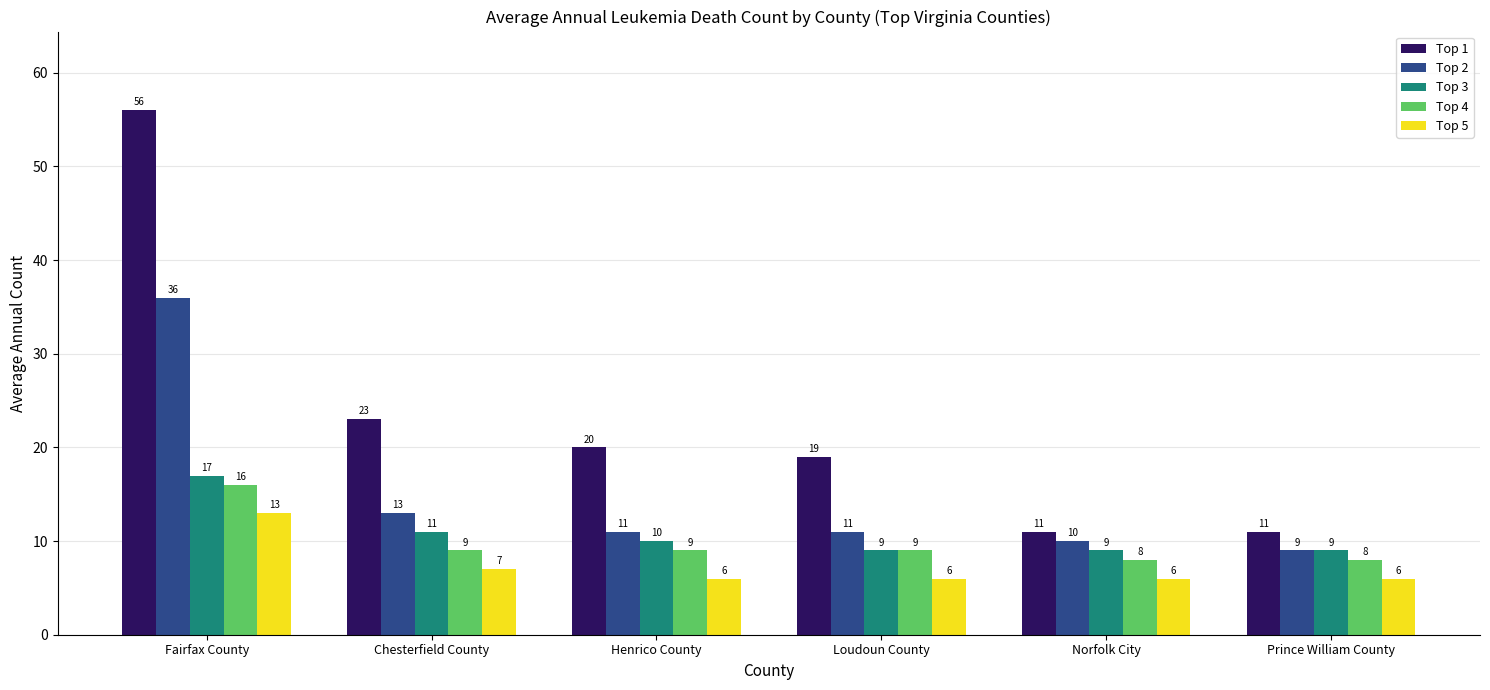

How many bars are there in total?

30